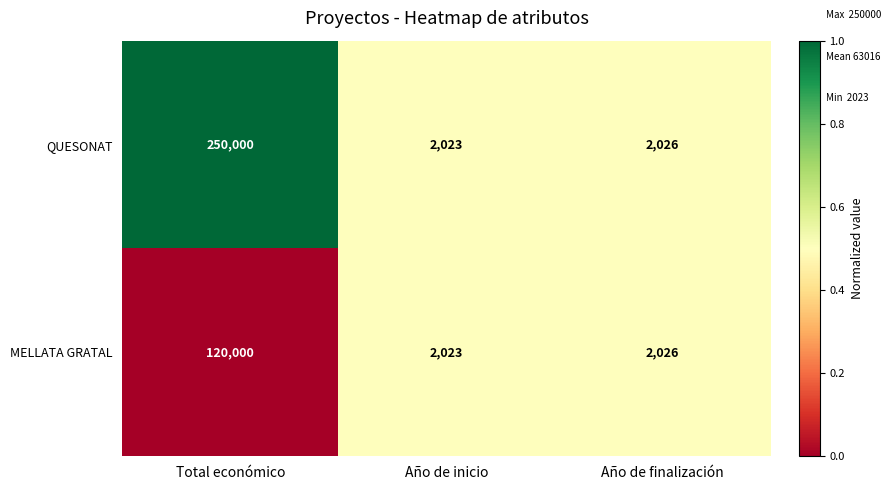

Reading left to right, list all the values displayed in this chart.

QUESONAT: 250000	2023	2026
MELLATA GRATAL: 120000	2023	2026